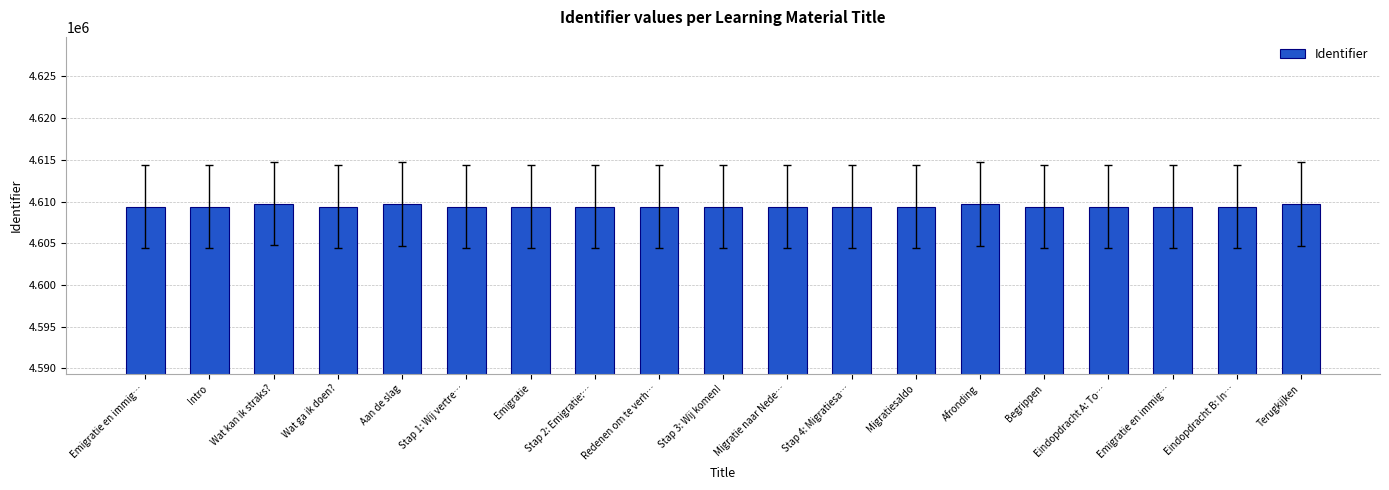

What is the difference between the maximum and minimum values?

350